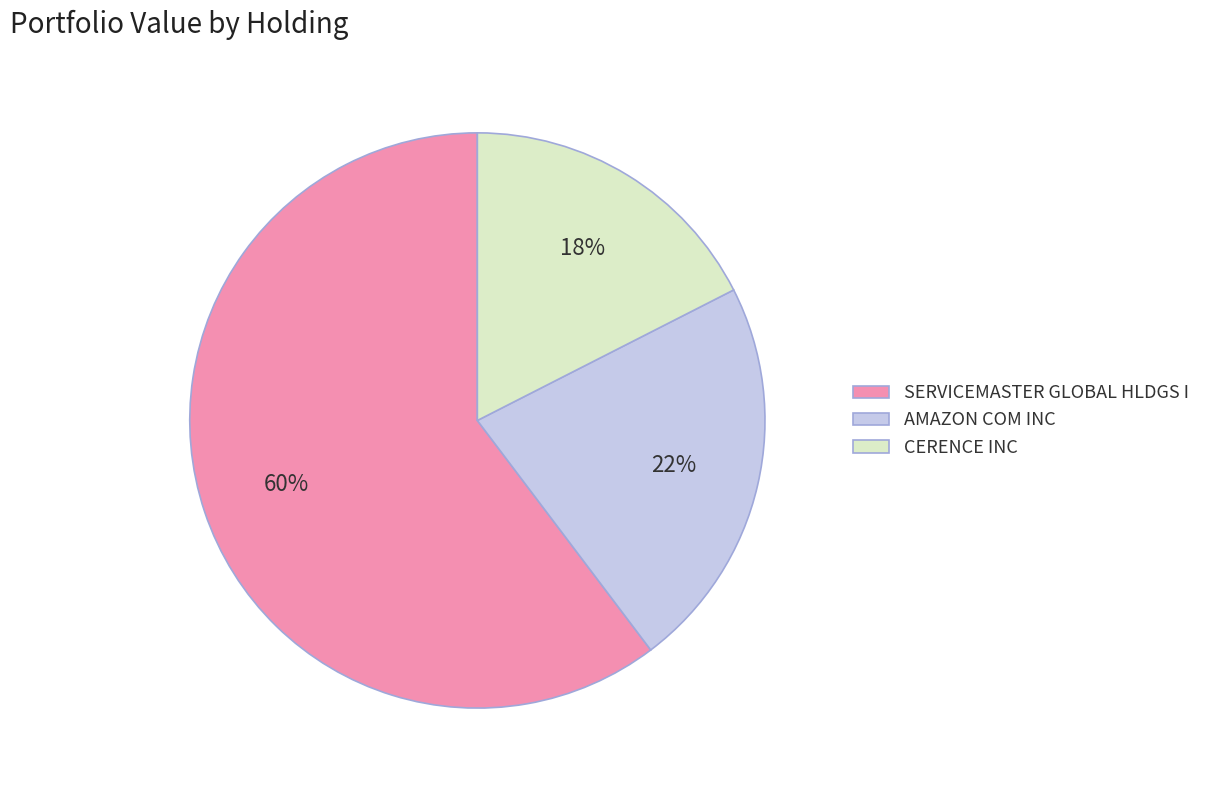

Is it true that SERVICEMASTER GLOBAL HLDGS I is 60% of the pie?

True